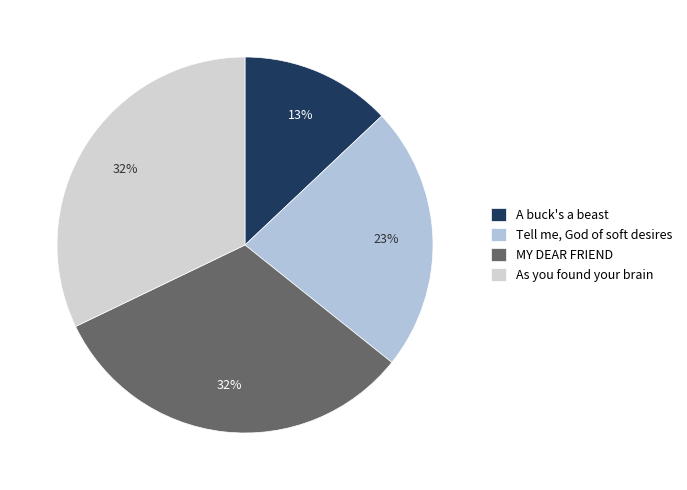

Rank the categories by value from lowest to highest.

A buck's a beast, Tell me, God of soft desires, MY DEAR FRIEND, As you found your brain